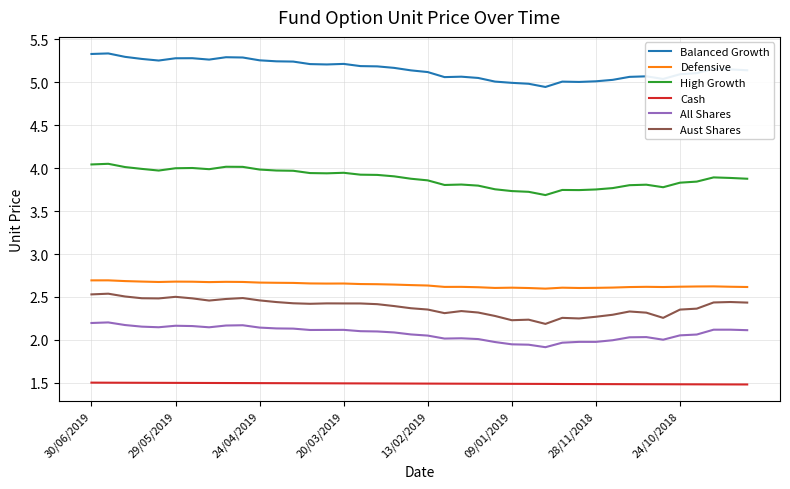

Count the number of categories in the chart.

40